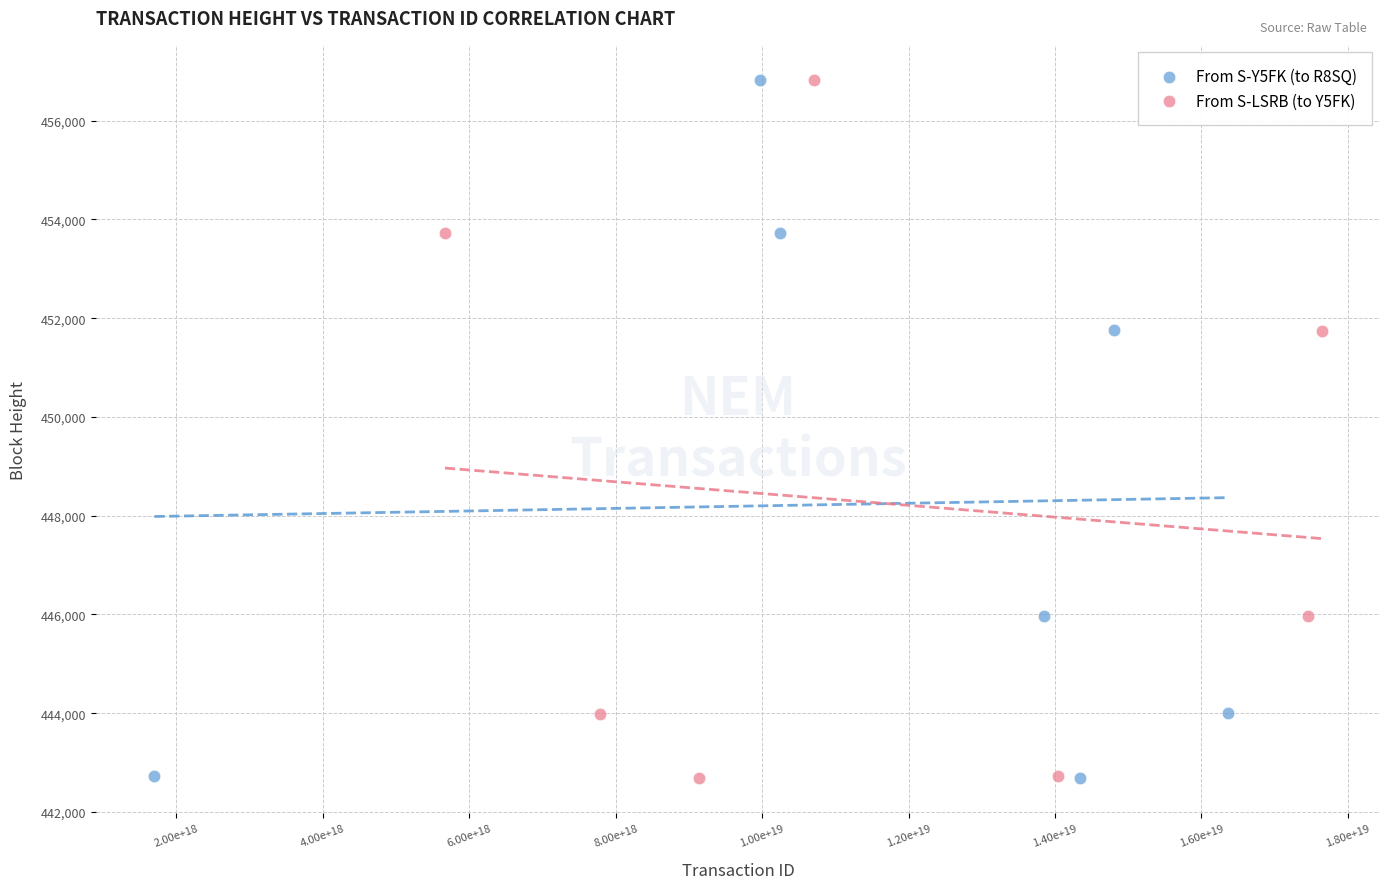

What are all the series names shown in the legend?

From S-Y5FK (to R8SQ), From S-LSRB (to Y5FK)